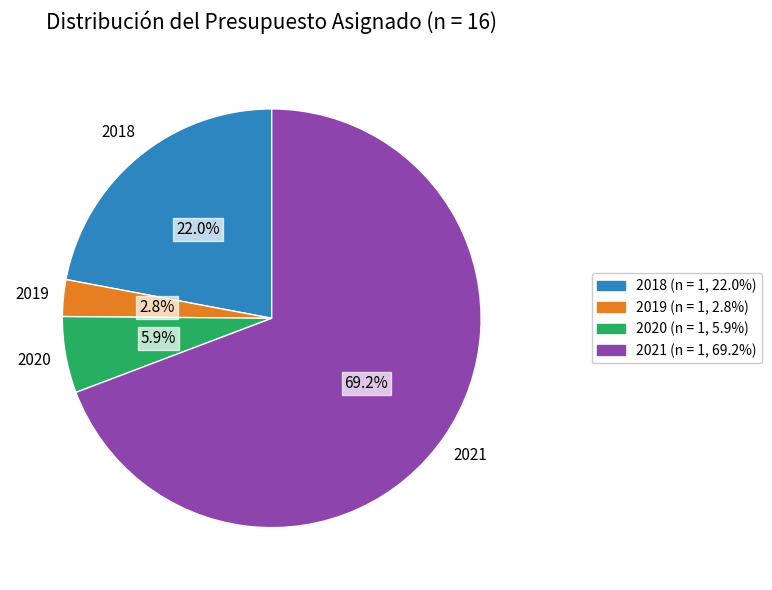

Is there any slice that represents more than half of the pie?

Yes